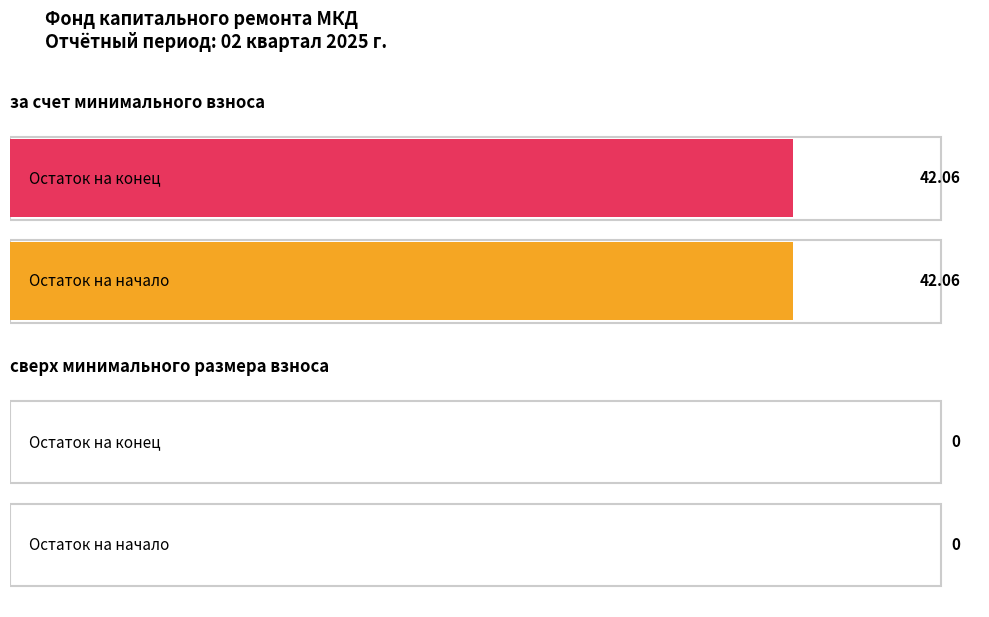

Between Остаток на начало and Остаток на конец, which is larger?

Остаток на начало